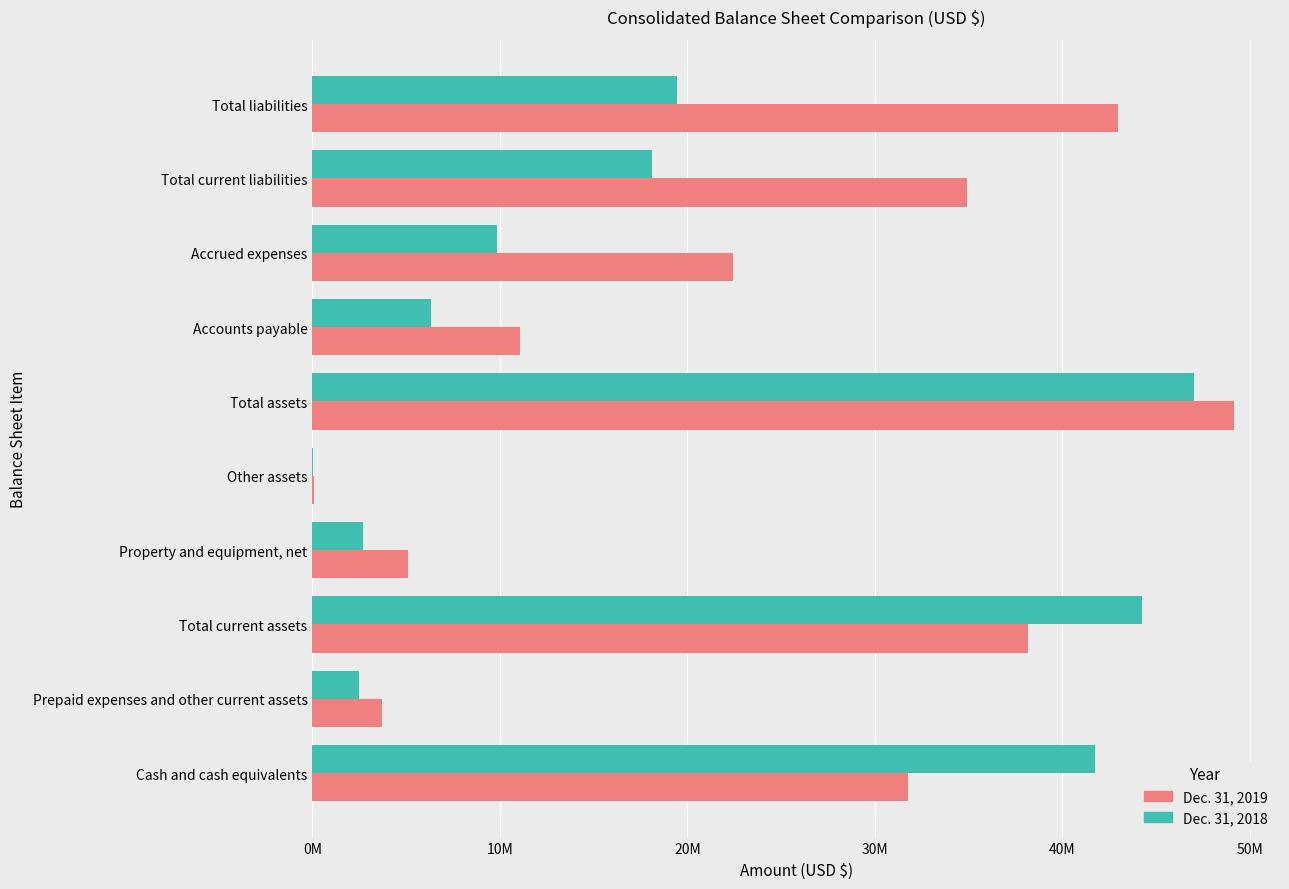

Which category has the highest value across all series?

Total assets